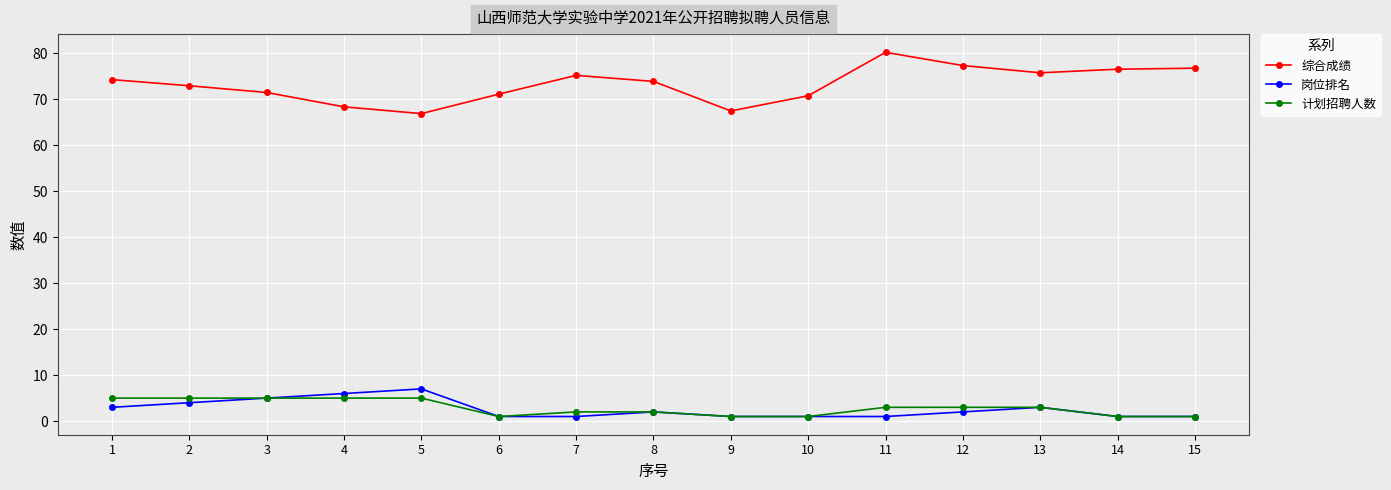

Which series changed the most between 4 and 15?

综合成绩